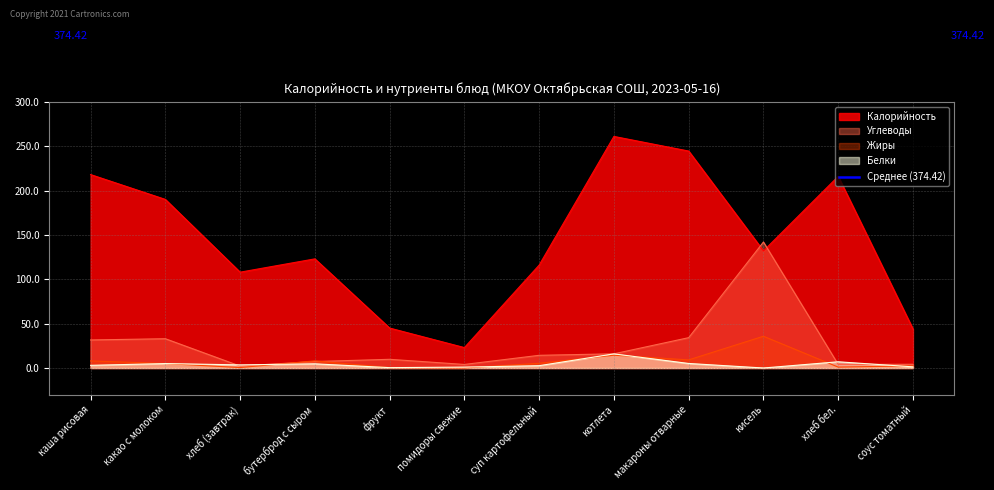

What is the difference between the second highest and minimum values in the Белки series?

7.0